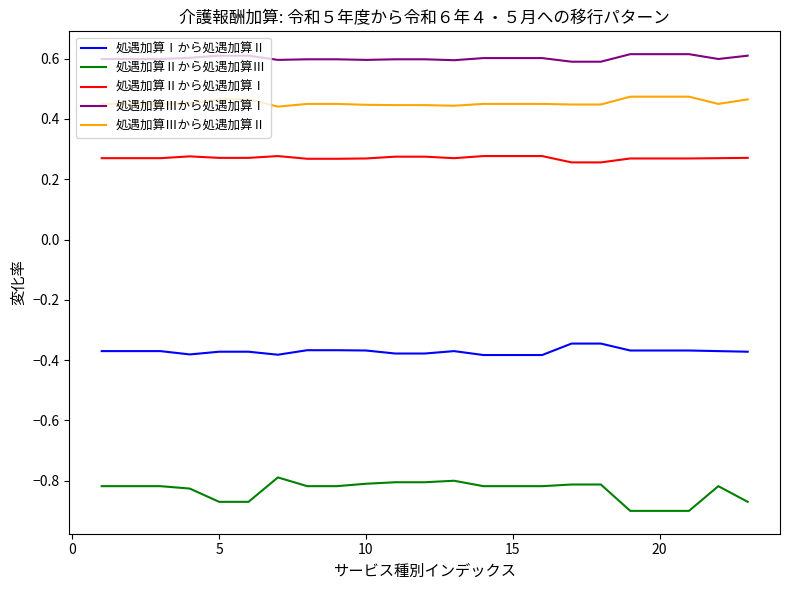

How many 処遇加算Ⅲから処遇加算Ⅱ values are between 0 and 1?

23